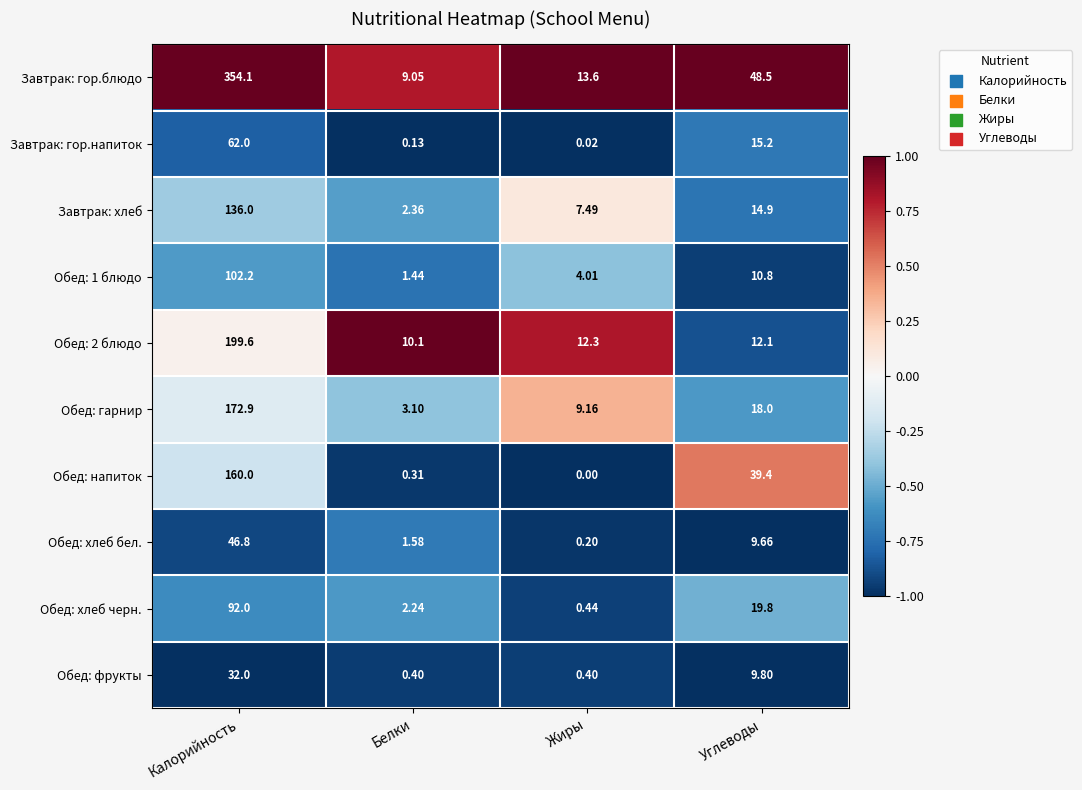

At which label does Обед: хлеб бел. reach its peak?

Калорийность